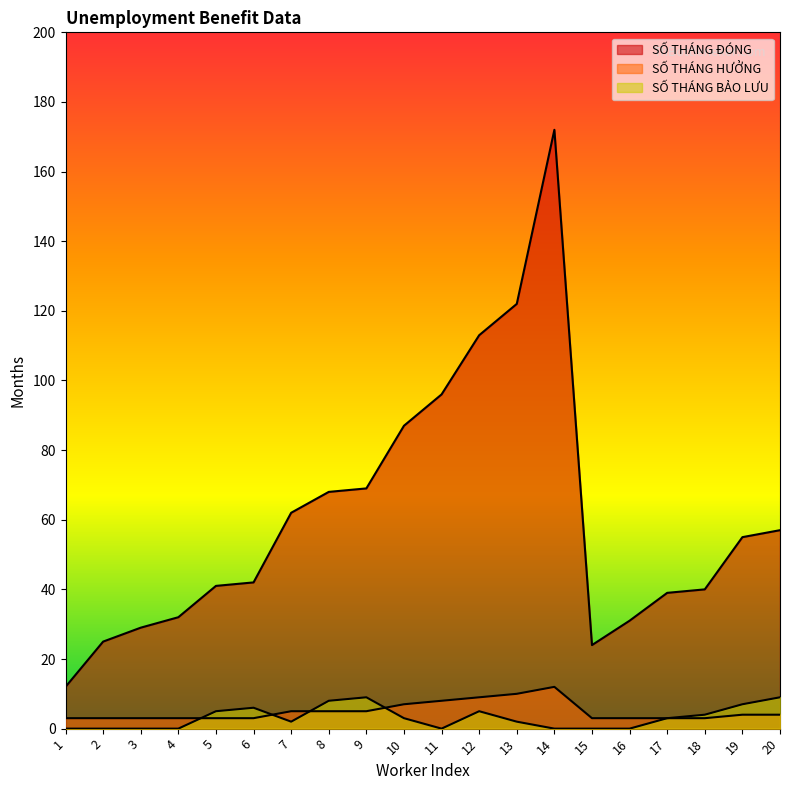

Which series has the largest total across all categories?

SỐ THÁNG ĐÓNG